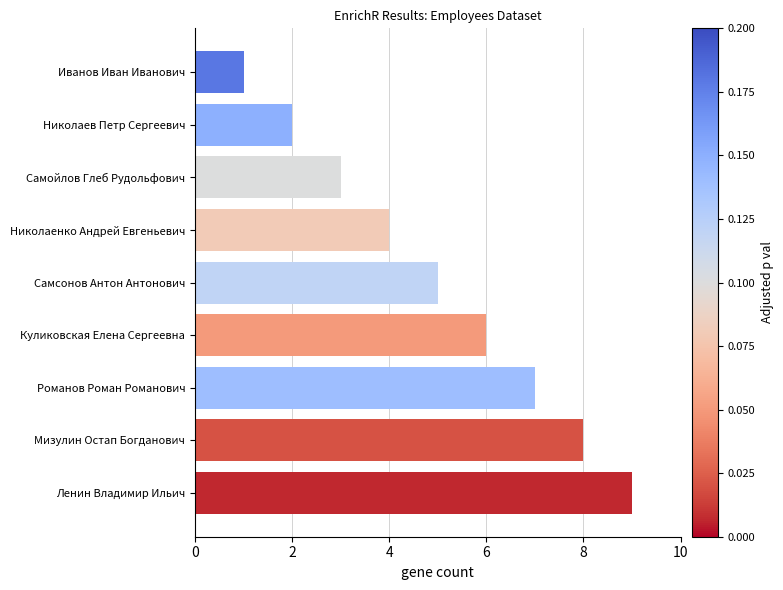

Are the bars grouped side by side (vs. stacked)?

No